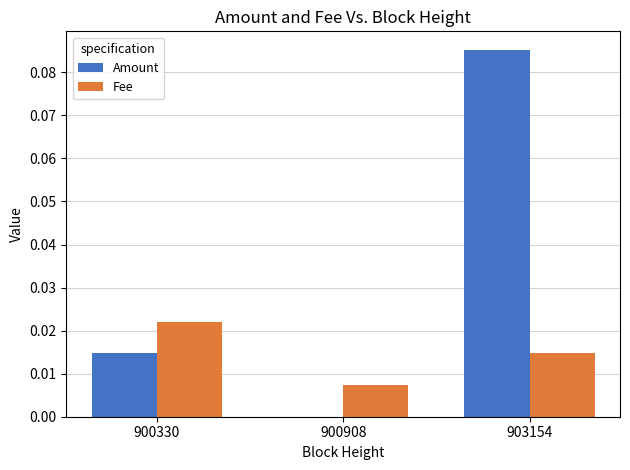

The value of Fee at 903154 is 0.0. True or false?

True